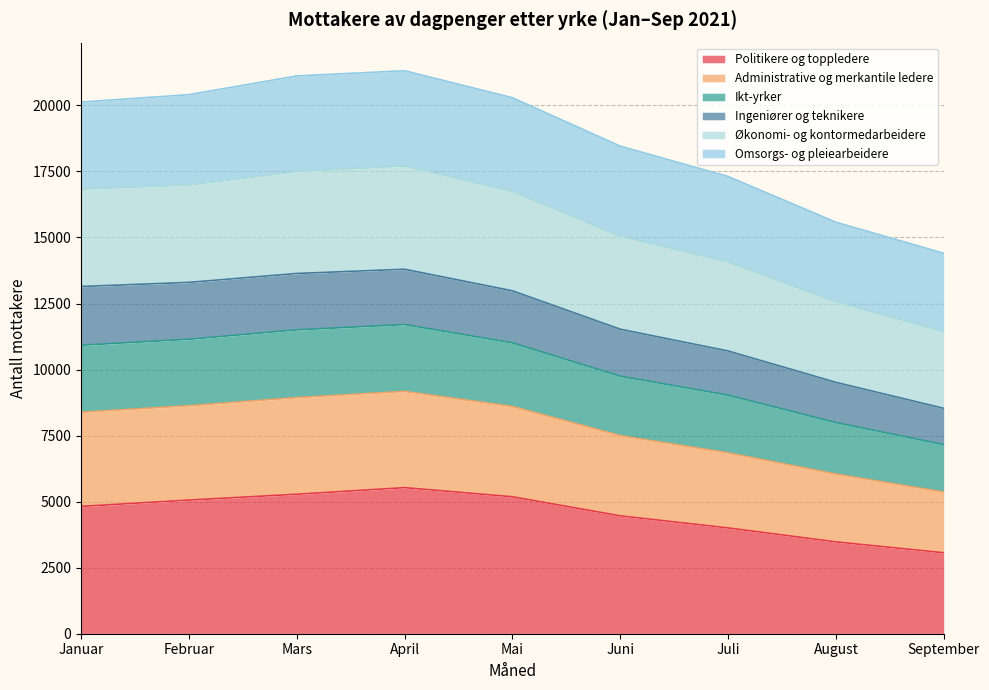

What position from the left is April?

4